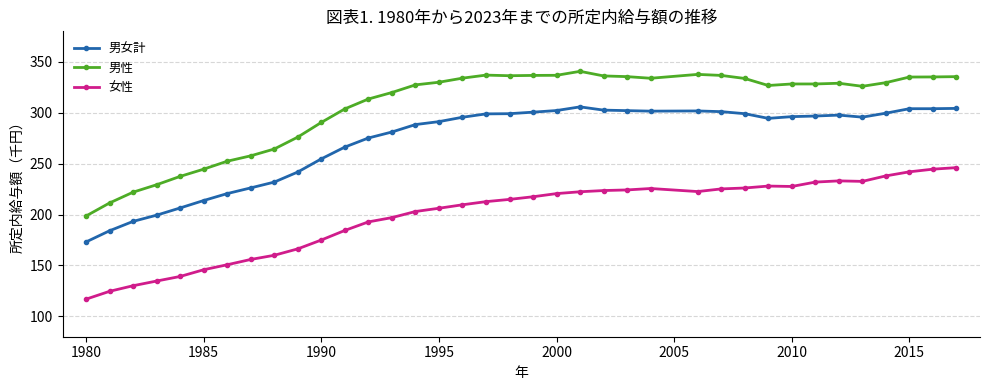

Which series has the largest range (max minus min)?

男性